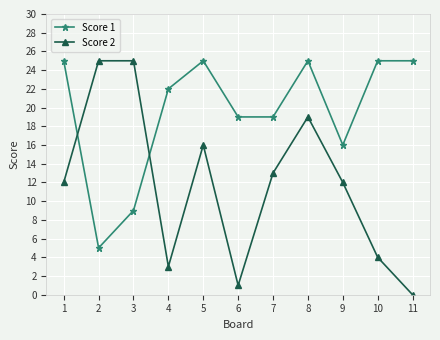

Count the number of categories in the chart.

11